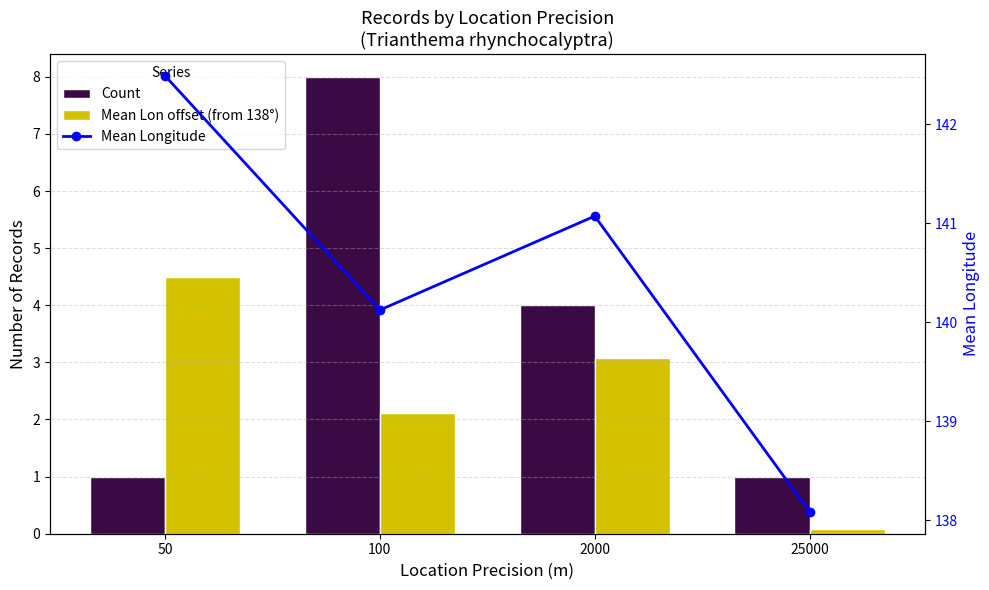

What is the value of the Mean Lon offset (from 138°) bar at the 4th from the left?

0.1